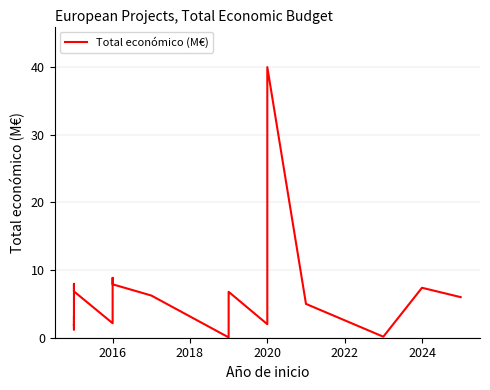

True or false: the data shows 11.8 at 2022.

False